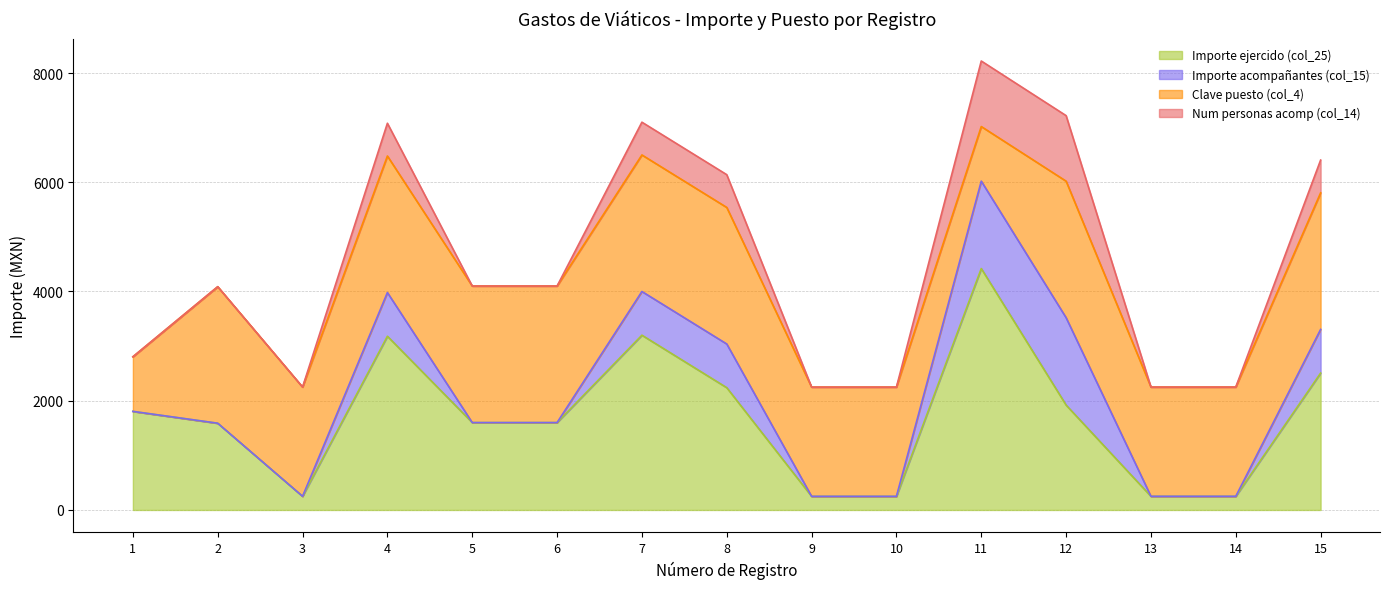

At which category does Importe ejercido (col_25) reach its first local peak?

4